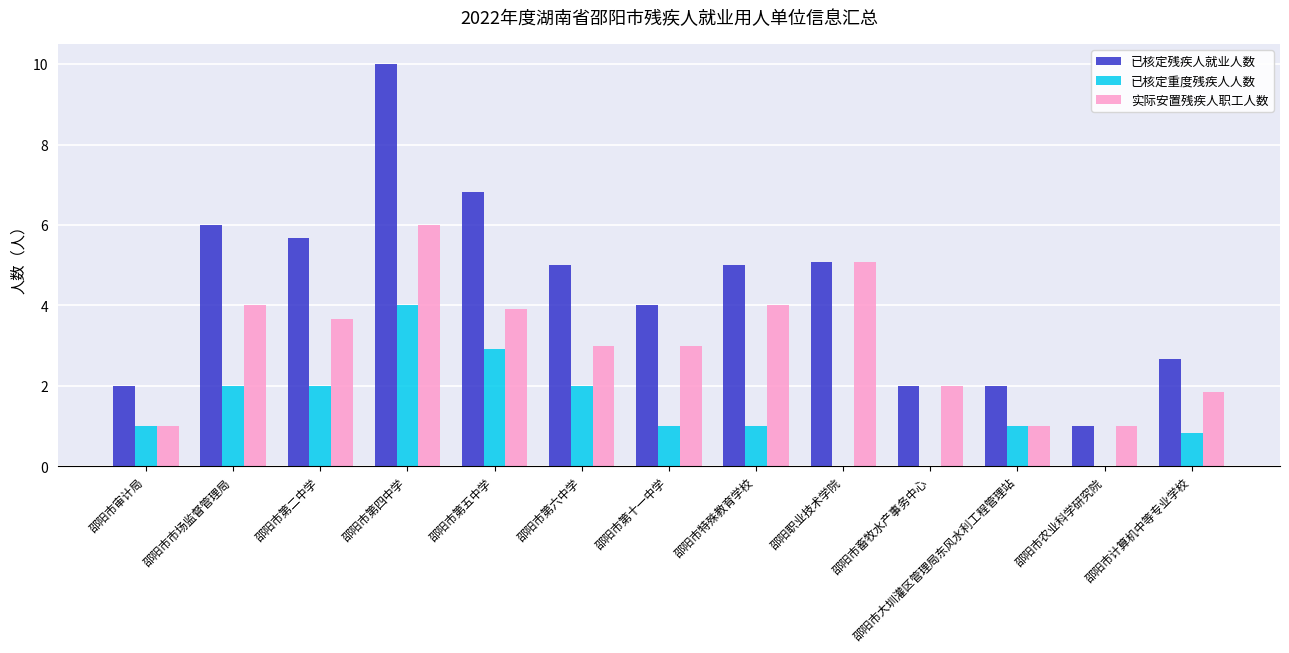

What is the sum of the 已核定重度残疾人人数 values at 邵阳市第五中学 and 邵阳市特殊教育学校?

3.9